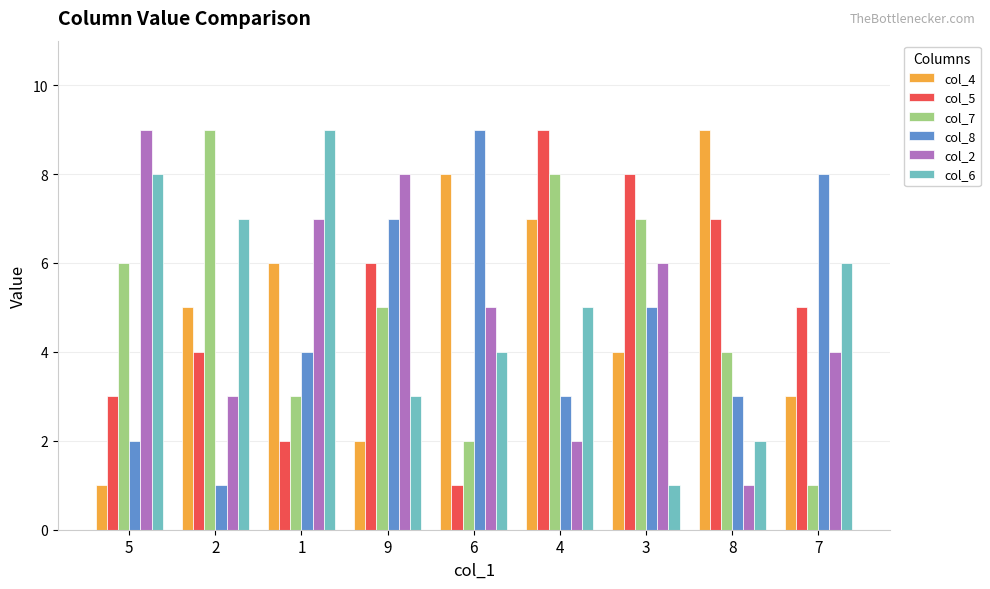

What is the difference between the highest and lowest values at 2?

8